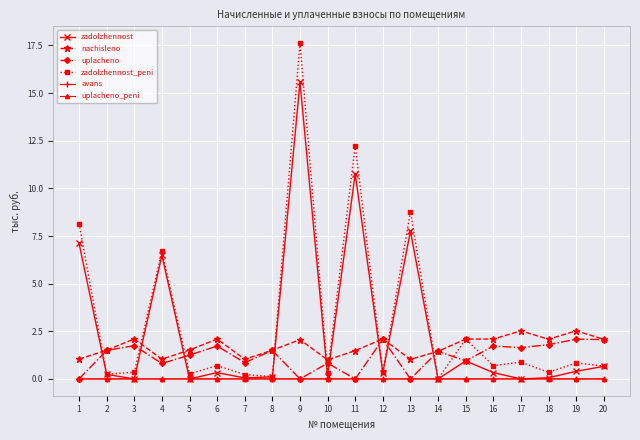

The uplacheno series shows 0.5 at 14. True or false?

False